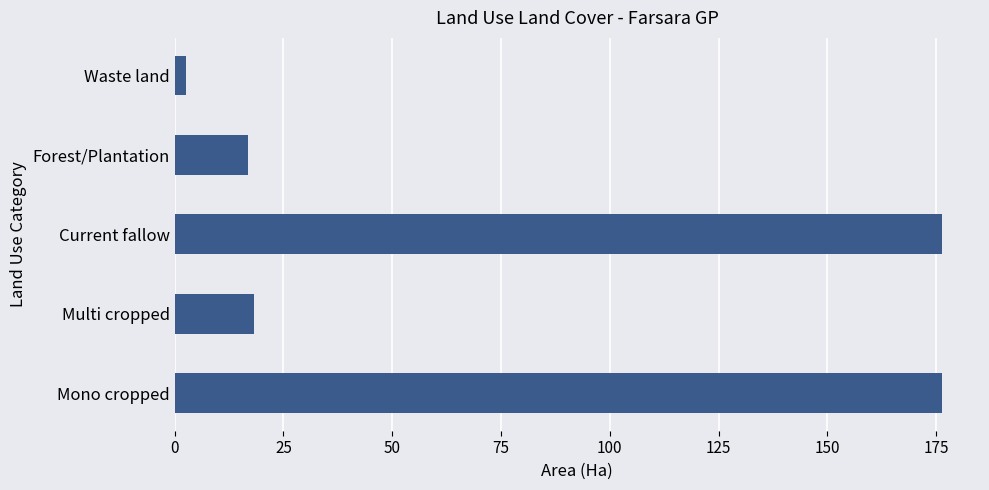

Which label corresponds to the smallest value in the chart?

Waste land